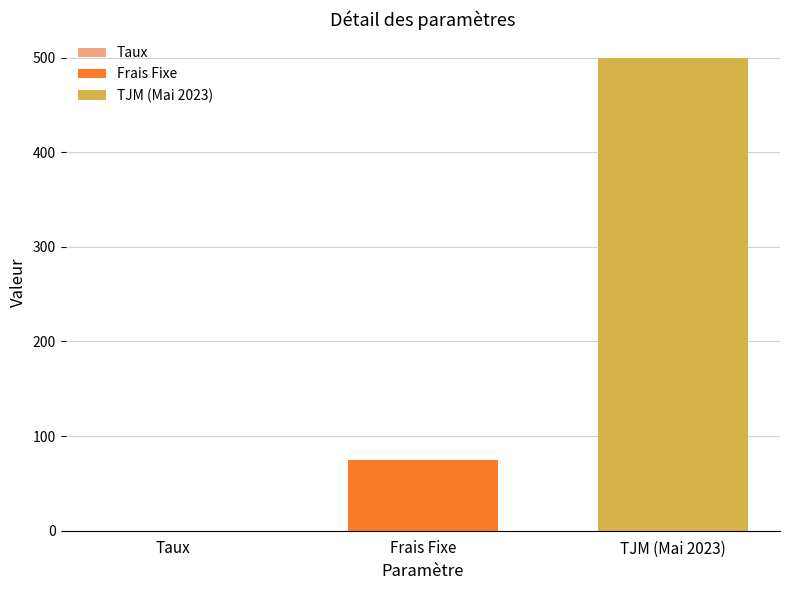

The TJM (Mai 2023) series shows 273.3 at Frais Fixe. True or false?

False